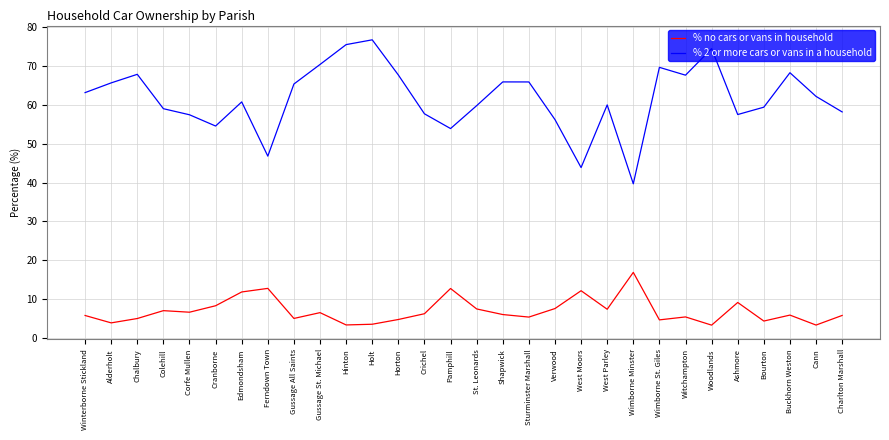

In % 2 or more cars or vans in a household, how many points are lower than both neighbors (excluding endpoints)?

7